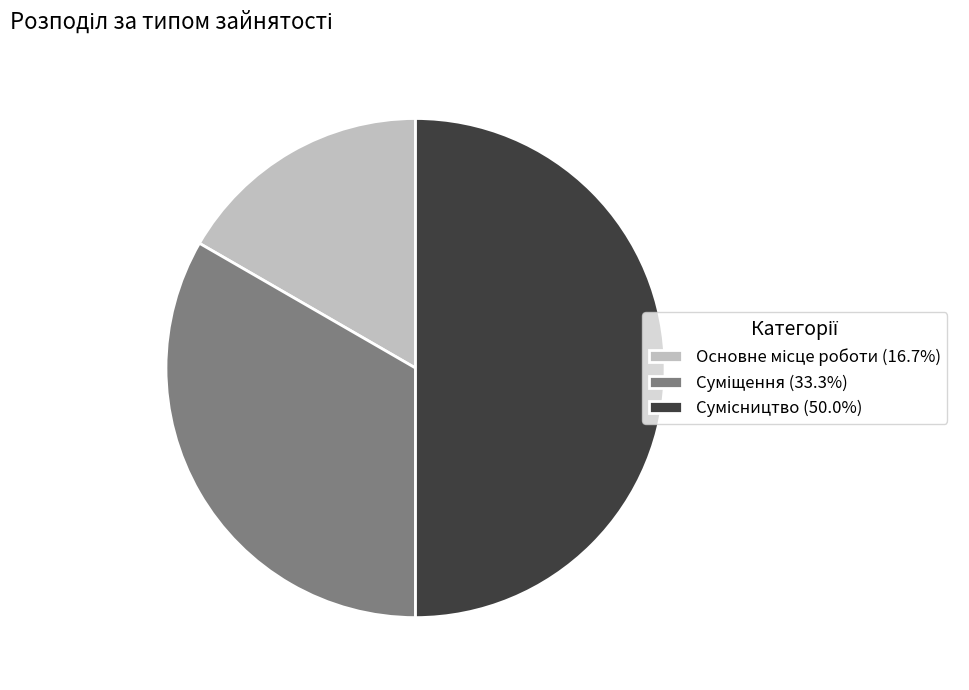

To the nearest percent, what is the average slice percentage?

33%